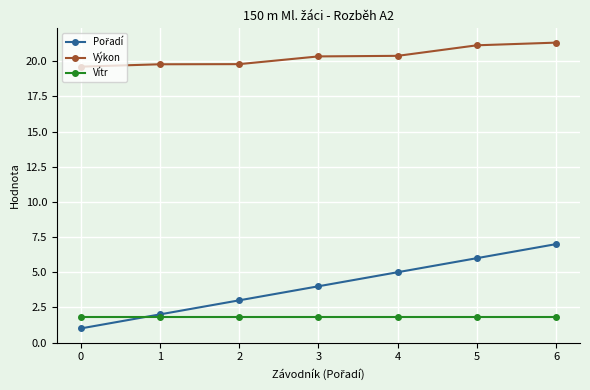

True or false: Výkon has a value of 19.6 at 0.

True